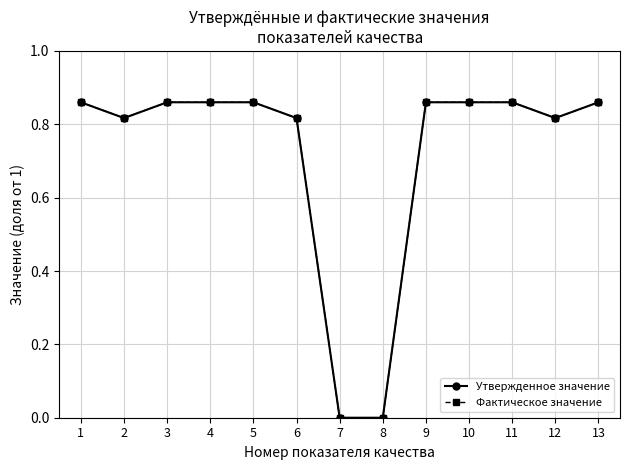

True or false: Утвержденное значение has a value of 0.8 at 2.

True